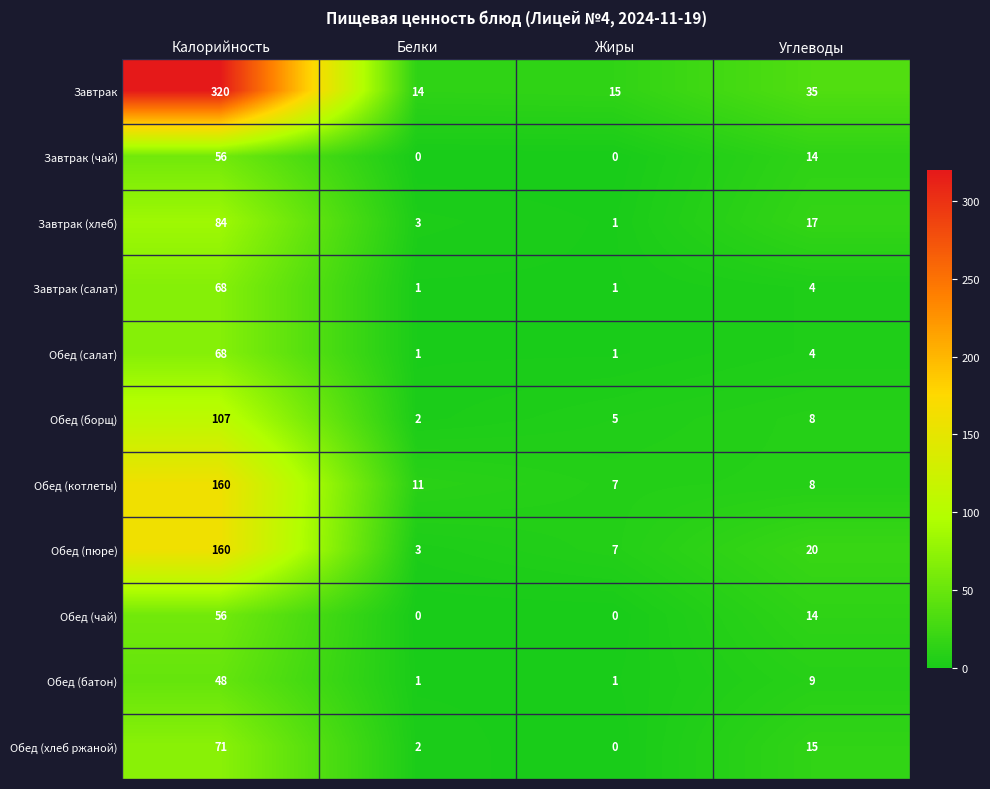

Which series has the widest spread of values?

Завтрак